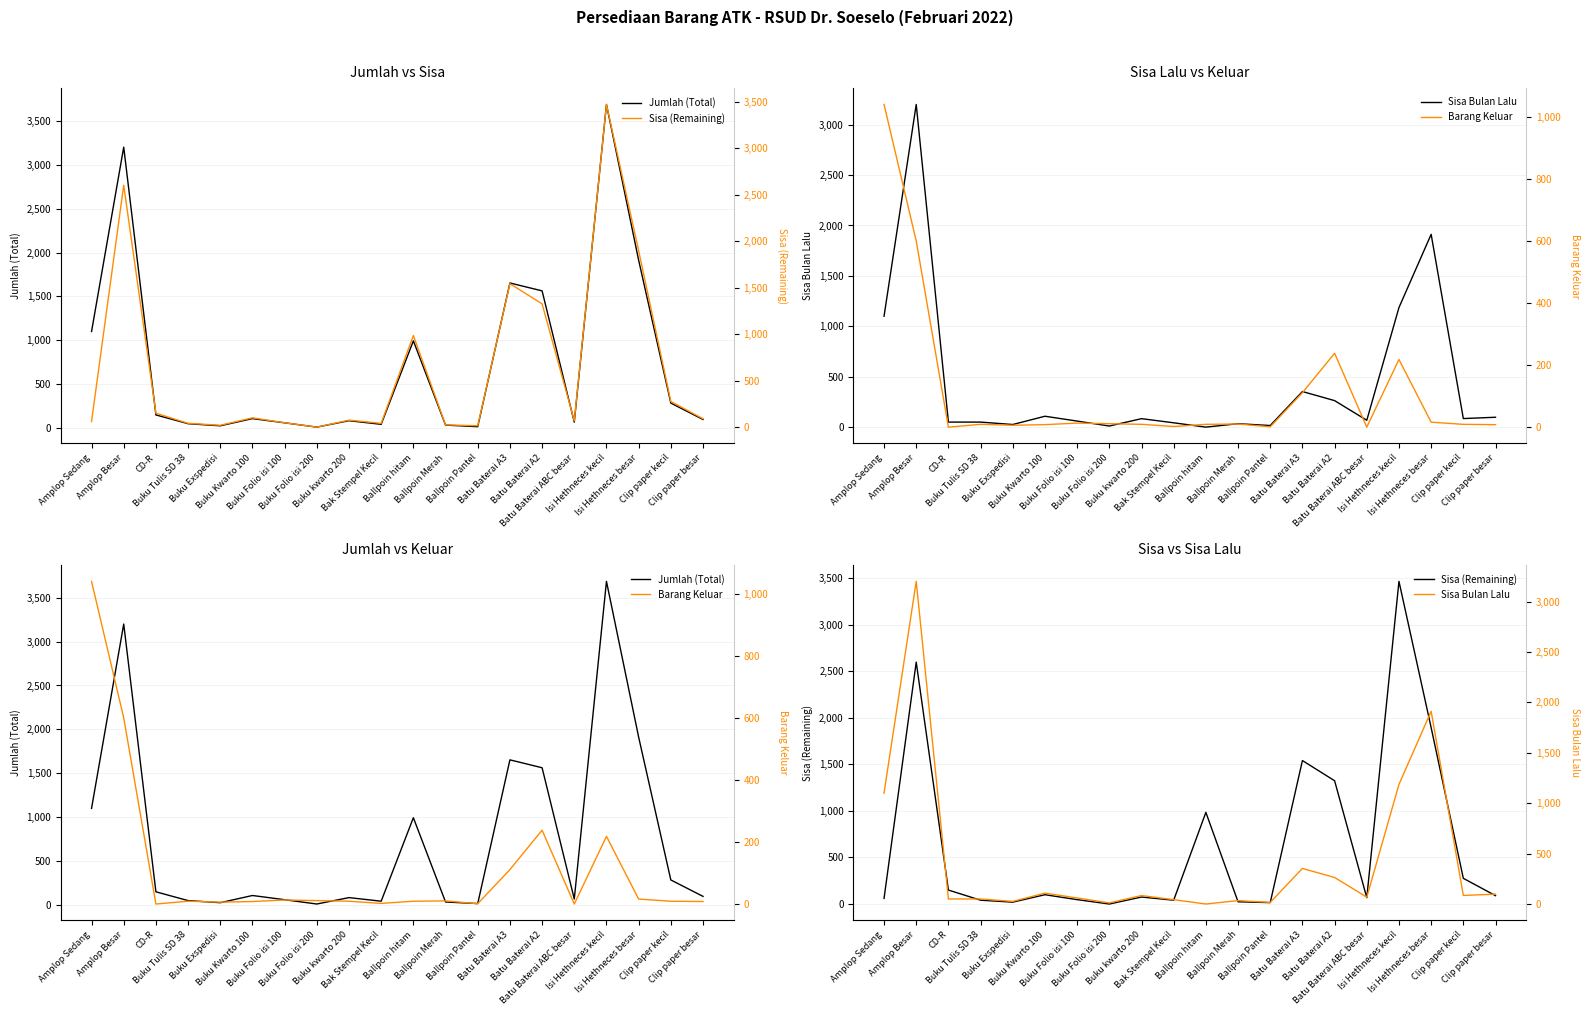

How many times do Sisa Bulan Lalu and Barang Keluar cross each other?

2